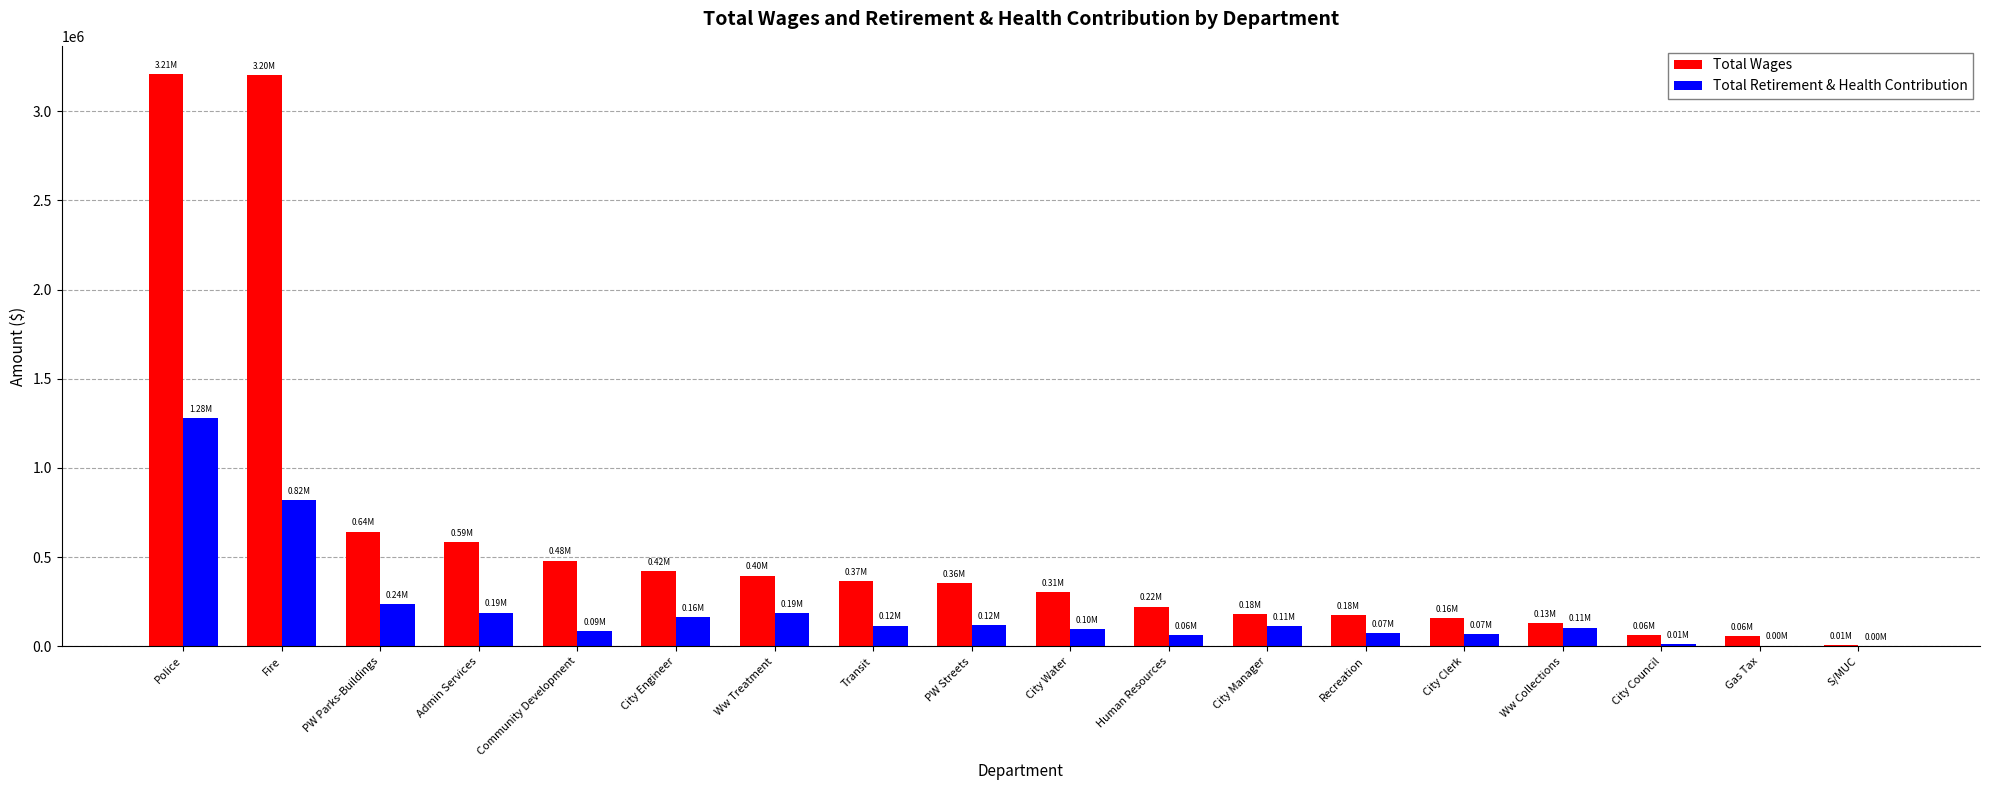

What is the difference between the Total Retirement & Health Contribution values at PW Parks-Buildings and Recreation?

161795